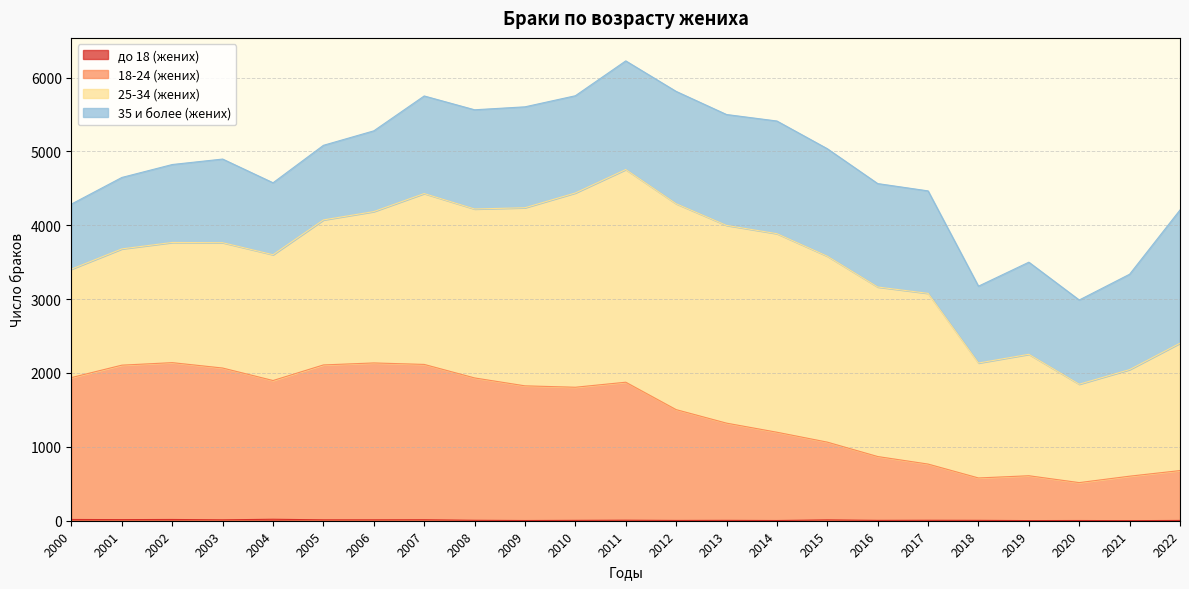

True or false: 18-24 (жених) and до 18 (жених) intersect in this chart.

False